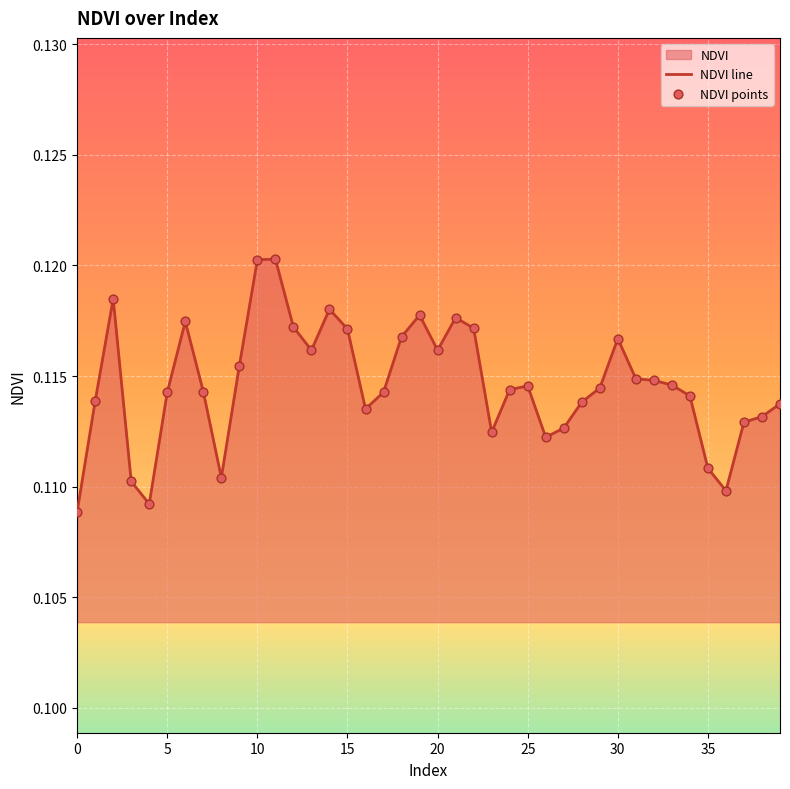

At which category is the sum across all series the highest?

11